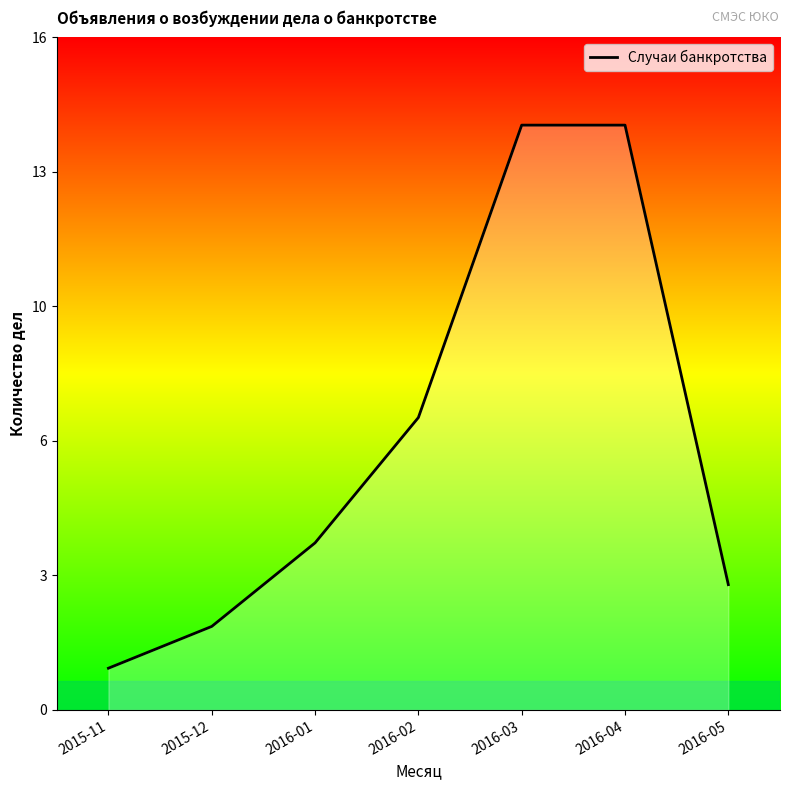

Reading left to right, what are all the values shown in this chart?

1	2	4	7	14	14	3